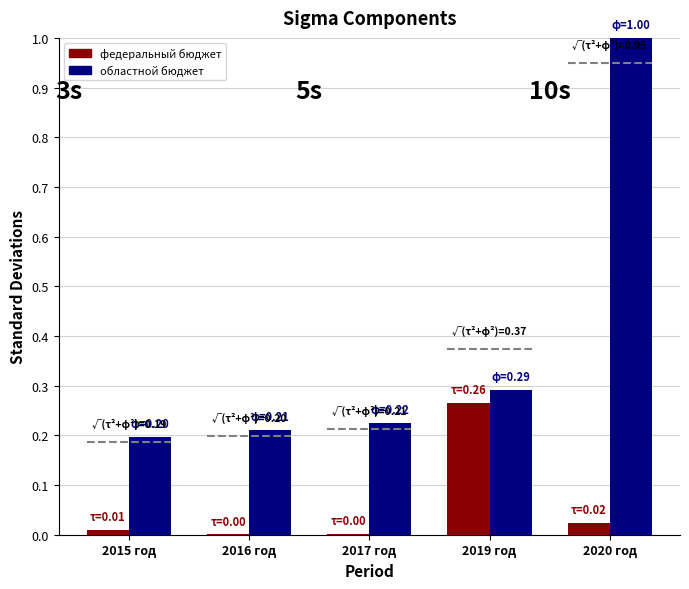

At which label does областной бюджет reach its peak?

2020 год